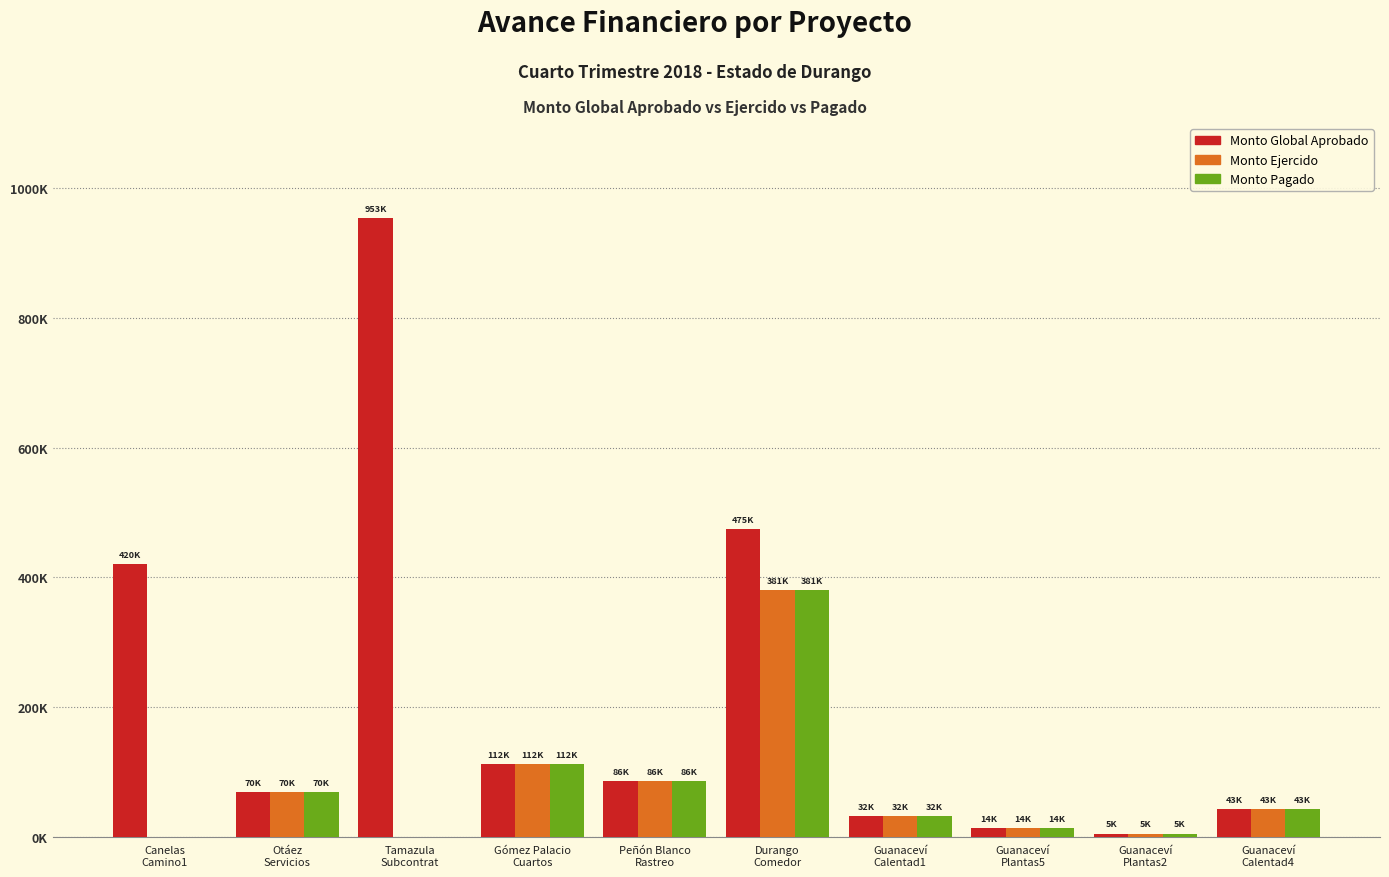

What is the sum of all Monto Pagado values?

742853.6